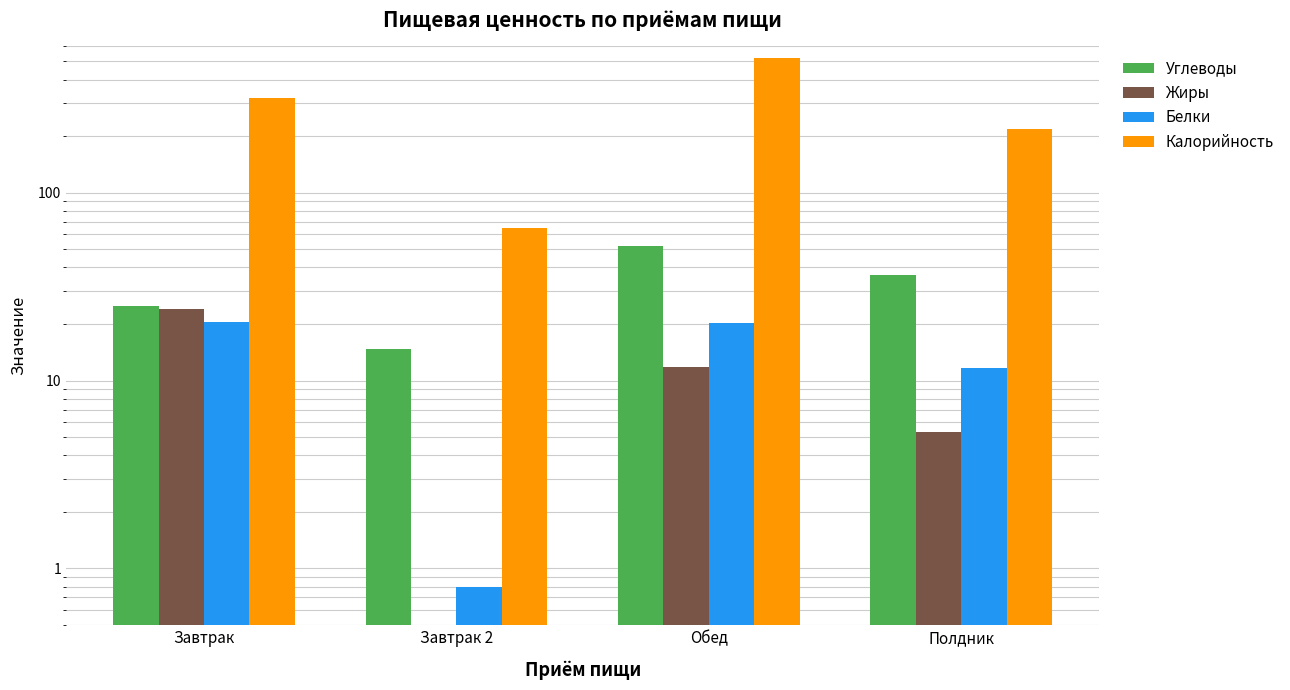

What is the sum of the Жиры values at Завтрак and Завтрак 2?

24.2